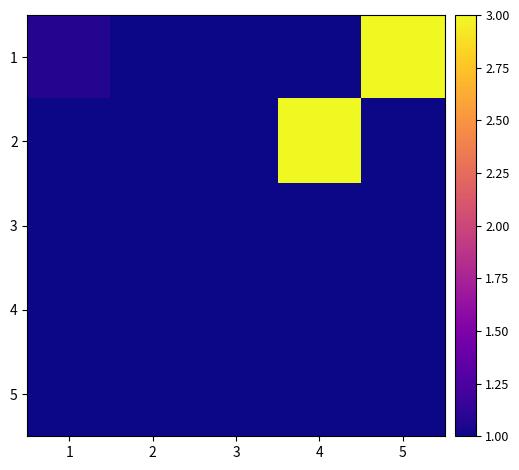

What is the minimum value shown in the chart?

1.0